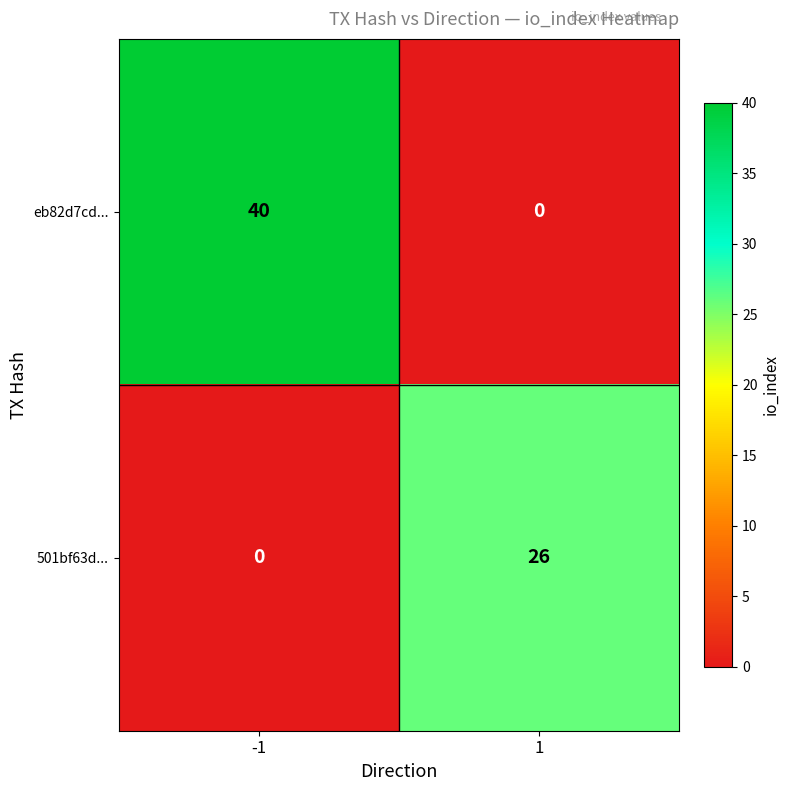

What is the sum of all eb82d7cd... values?

40